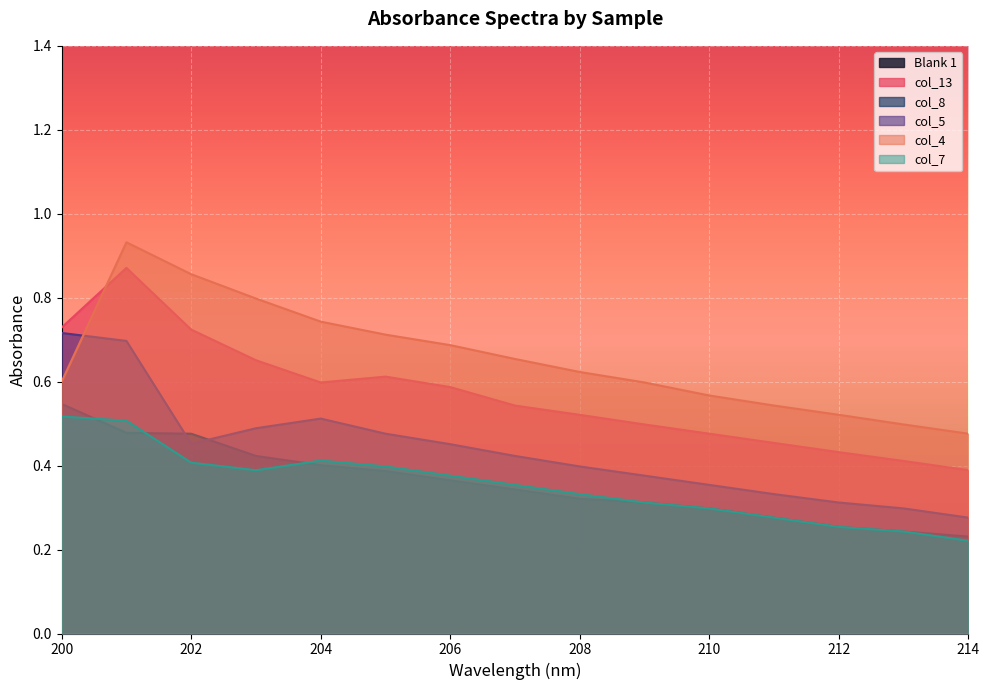

What is the maximum value shown in the chart?

0.9